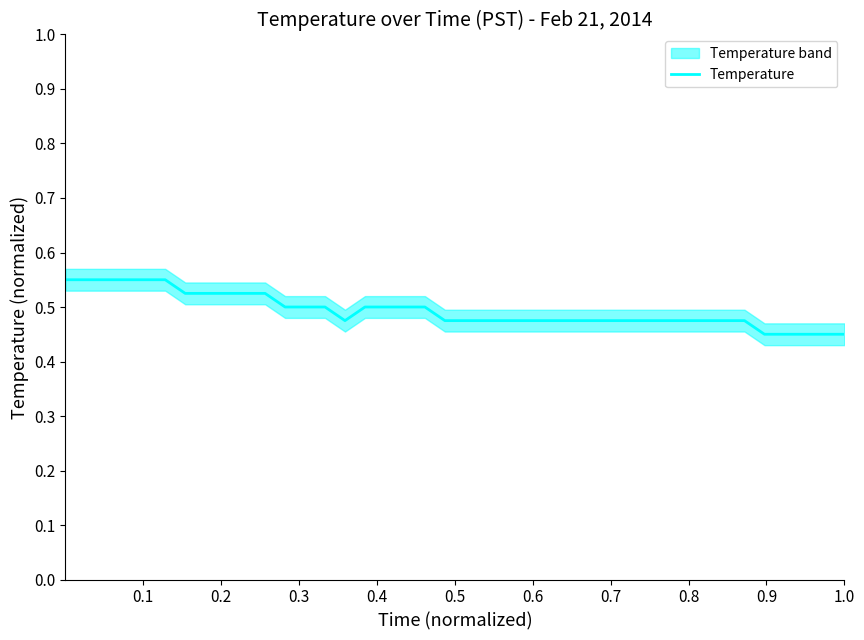

At which category does the chart reach its peak across all series?

0.1